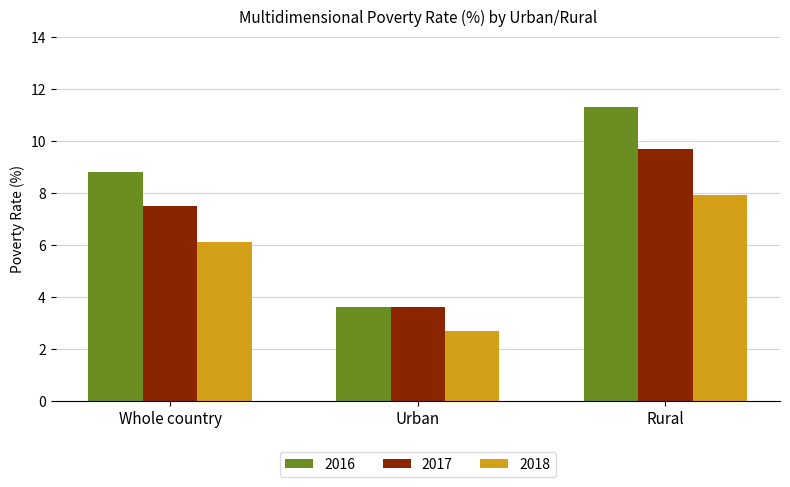

How many values in the 2018 series exceed 6?

2